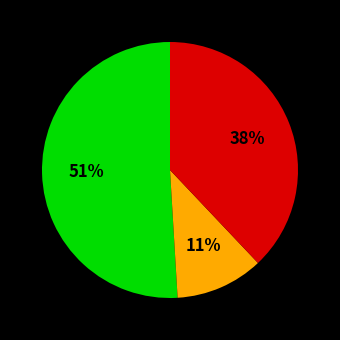

How many slices are in this pie chart?

3